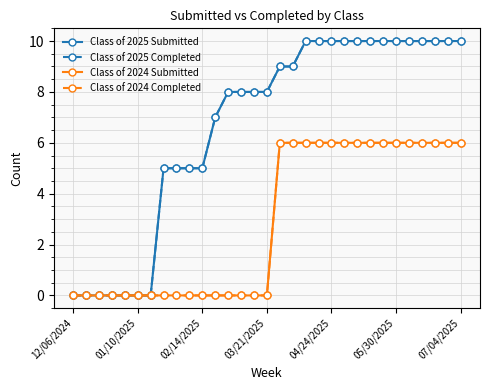

Is this an area chart (filled region under the line)?

No